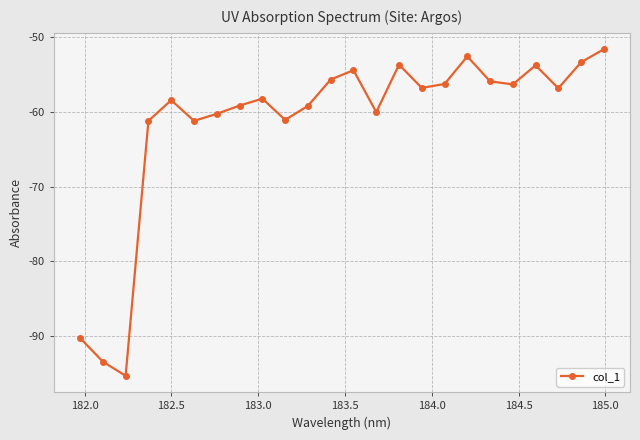

Is this an area chart (filled region under the line)?

No